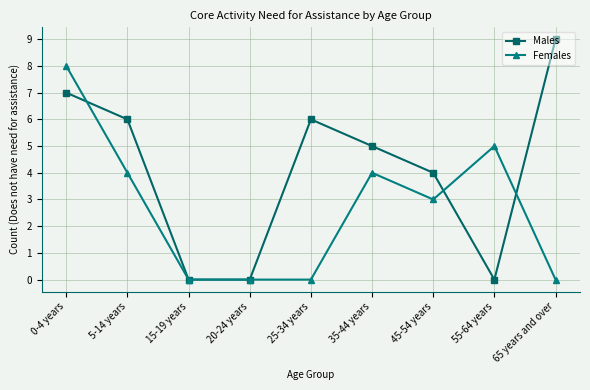

Reading left to right, transcribe all the data shown in this chart.

Males: 0-4 years=7	5-14 years=6	15-19 years=0	20-24 years=0	25-34 years=6	35-44 years=5	45-54 years=4	55-64 years=0	65 years and over=9
Females: 0-4 years=8	5-14 years=4	15-19 years=0	20-24 years=0	25-34 years=0	35-44 years=4	45-54 years=3	55-64 years=5	65 years and over=0